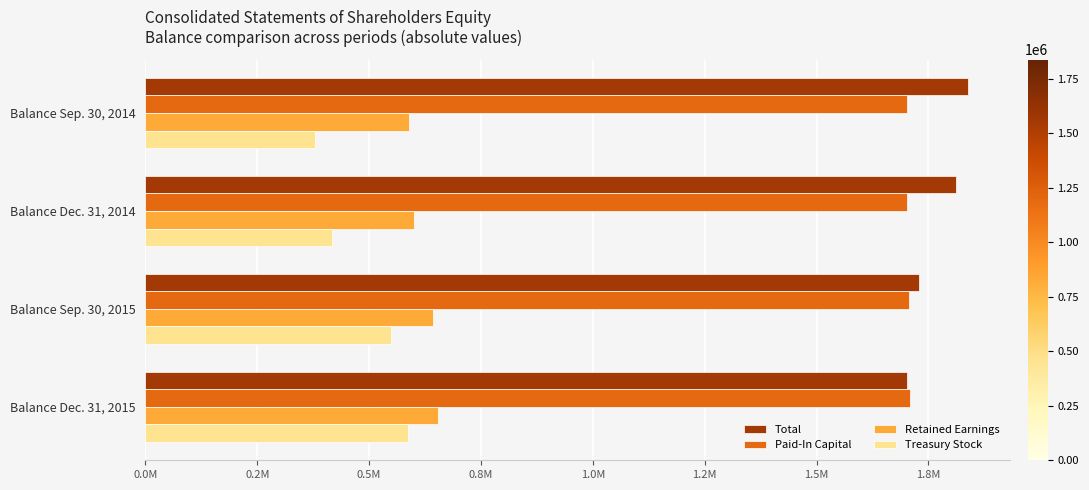

What are all the series names shown in the legend?

Total, Paid-In Capital, Retained Earnings, Treasury Stock